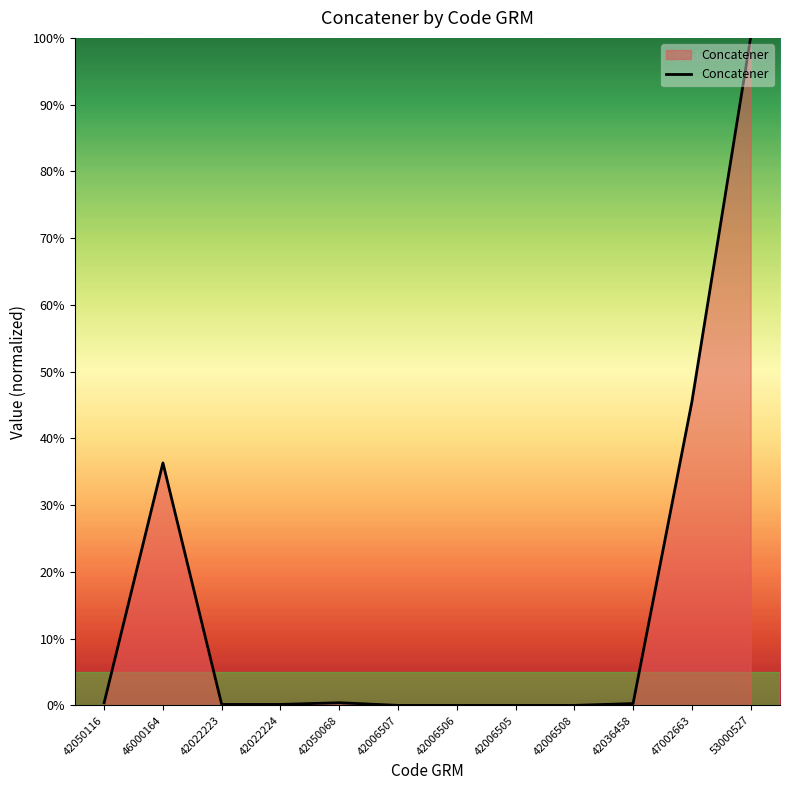

What is the approximate value at 53000527?

100.0